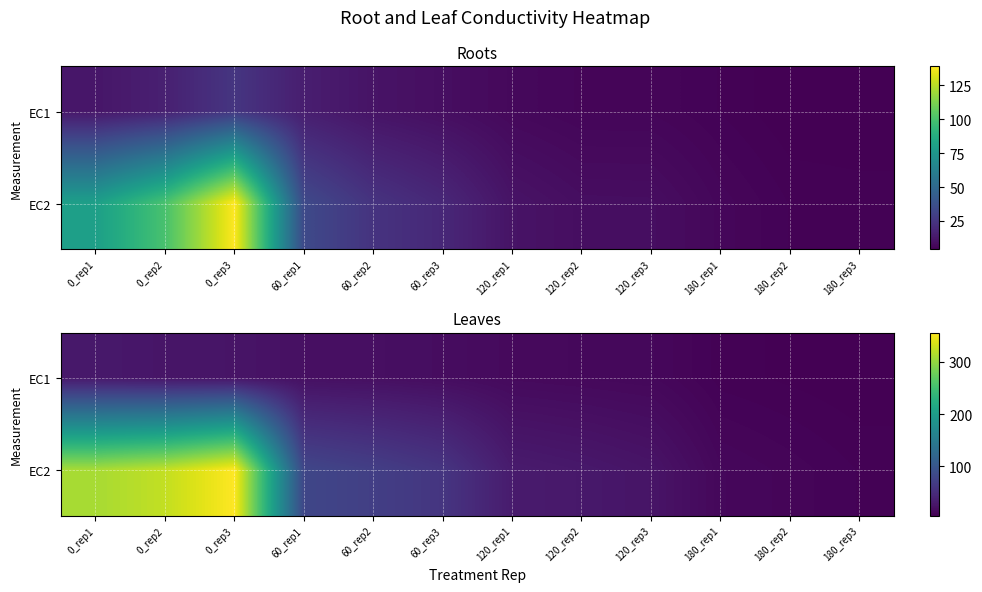

The EC1 series shows 3.2 at 180_rep3. True or false?

False